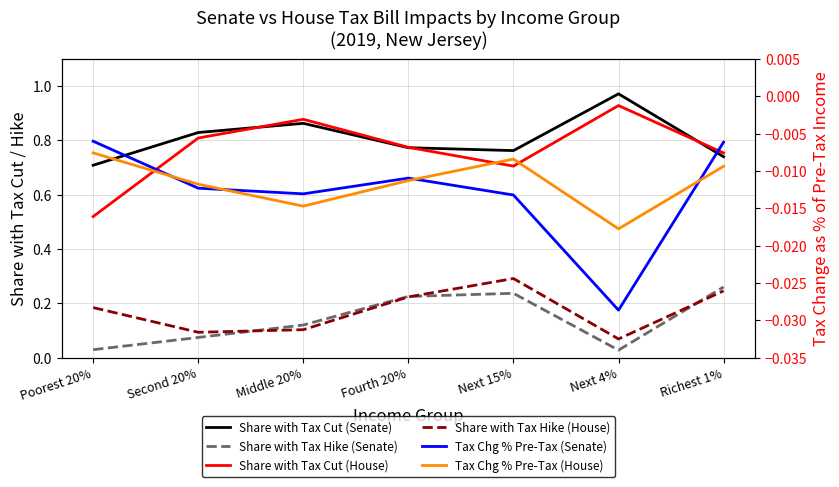

What is the label of the 7th point from the left?

Richest 1%